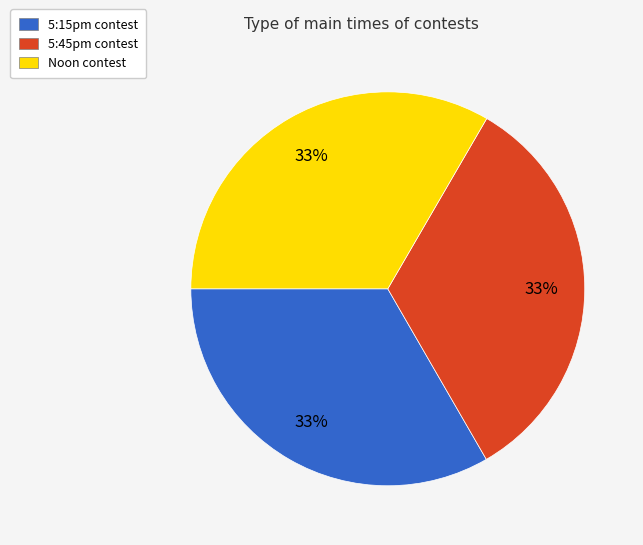

To the nearest percent, what is the average slice percentage?

33%